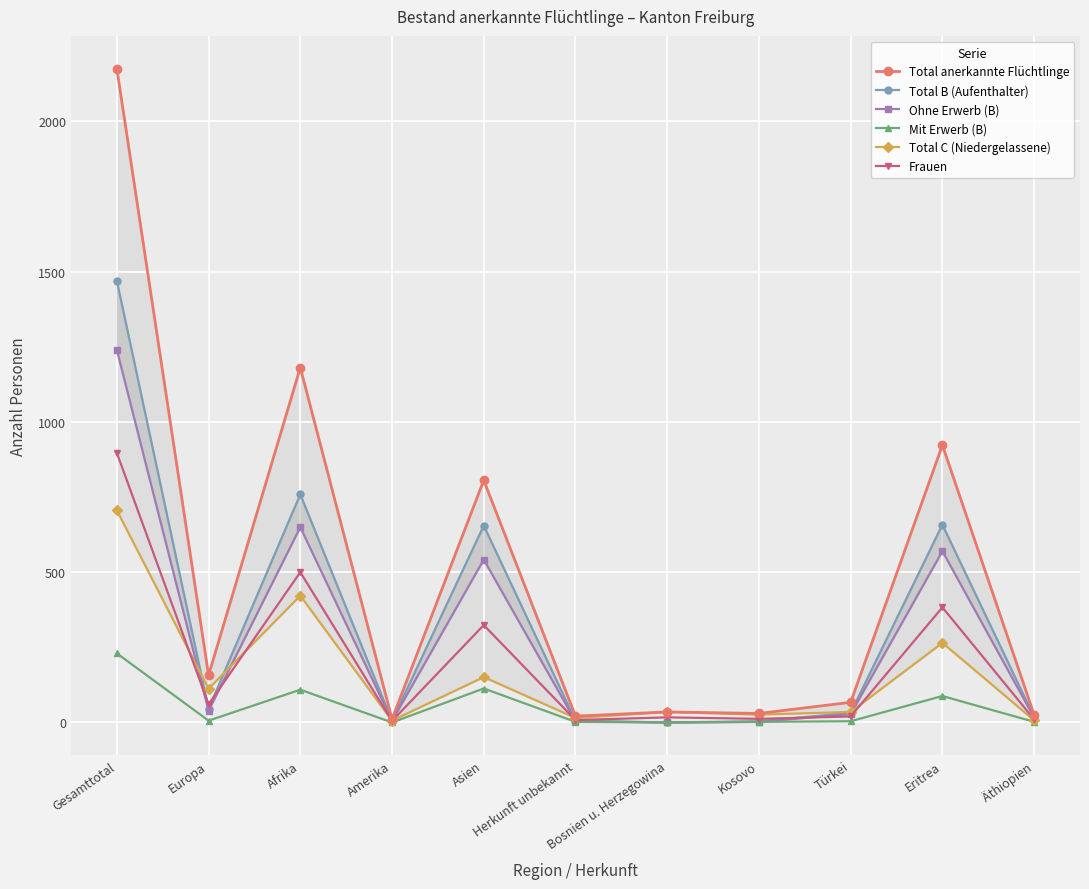

Rank the categories by Total B (Aufenthalter) value from highest to lowest.

Gesamttotal, Afrika, Eritrea, Asien, Europa, Türkei, Äthiopien, Herkunft unbekannt, Amerika, Kosovo, Bosnien u. Herzegowina